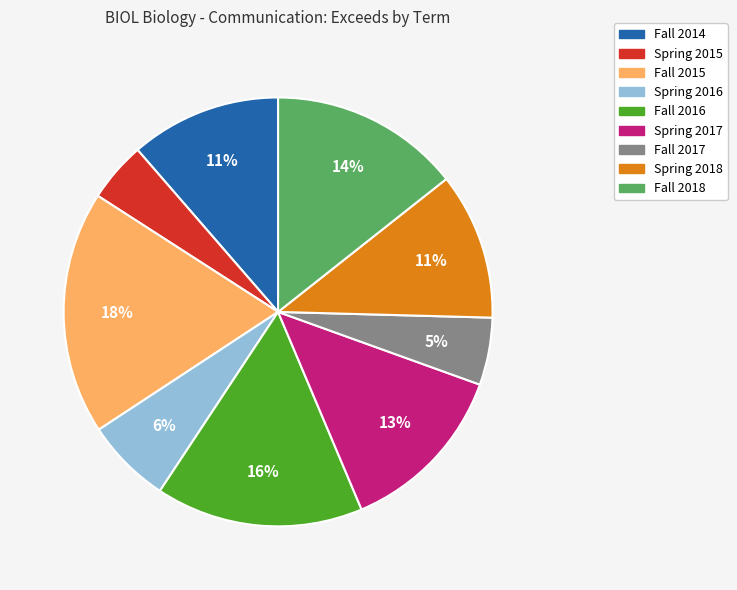

To the nearest percent, what is the average slice percentage?

11%